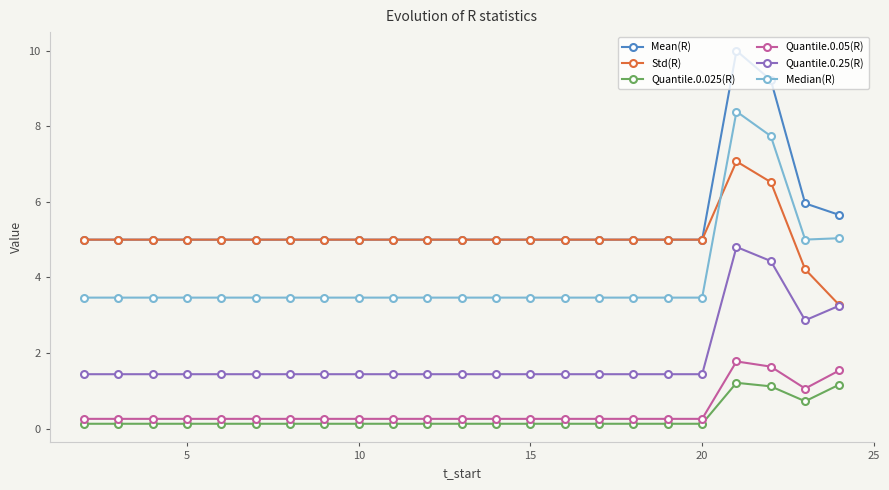

Which series has the widest spread of values?

Mean(R)